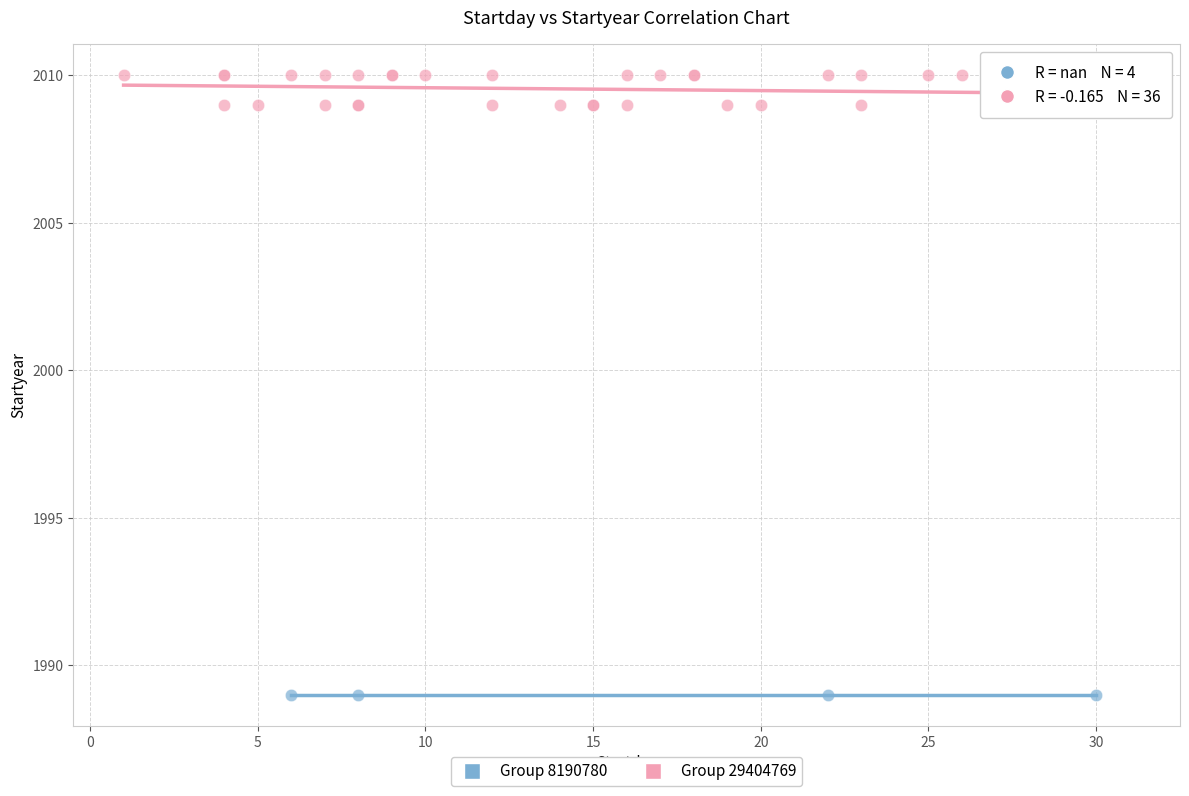

Which series contains the highest Y value?

Group 29404769